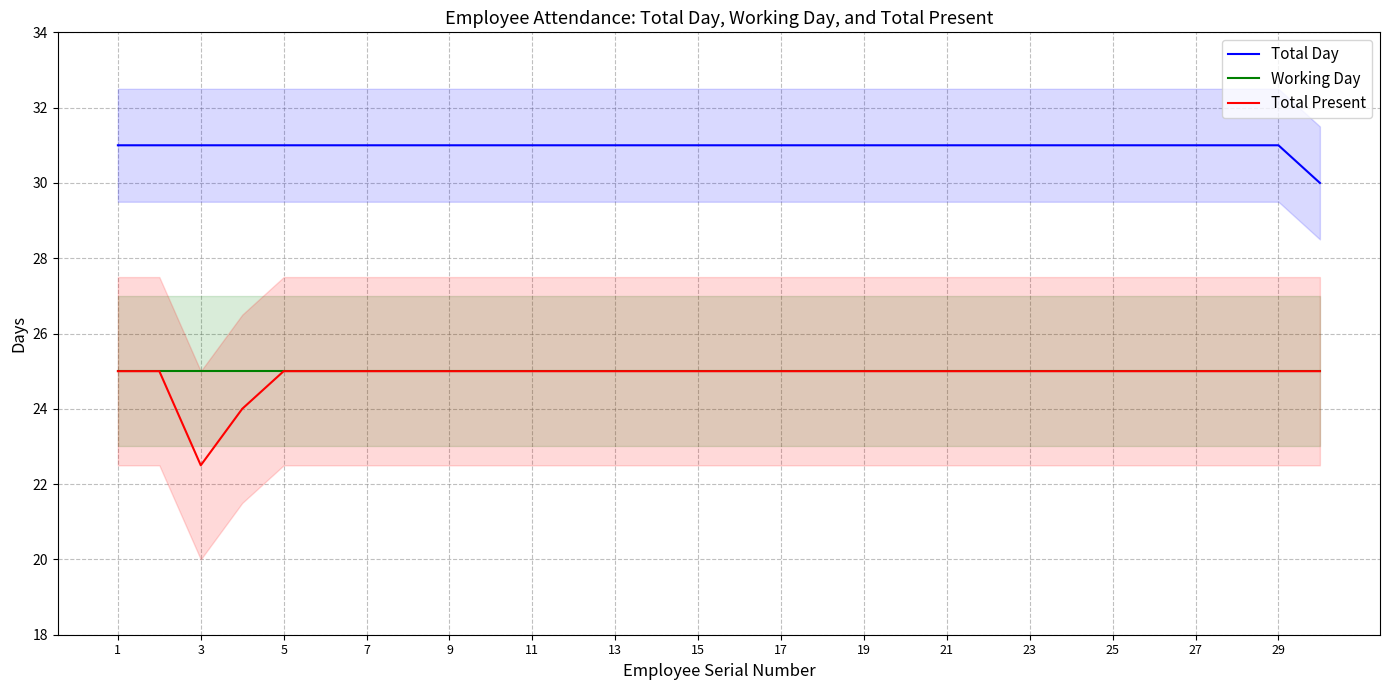

True or false: Total Day has a value of 31.0 at 7.

True